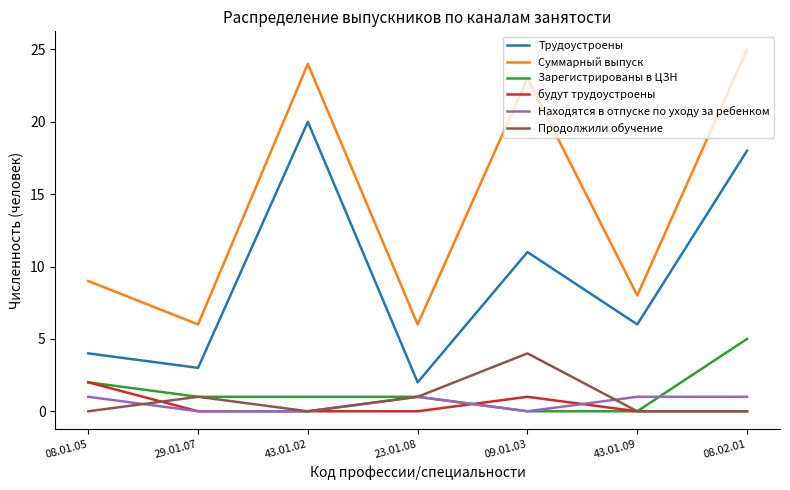

What is the difference between the maximum and minimum values in the Трудоустроены series?

18